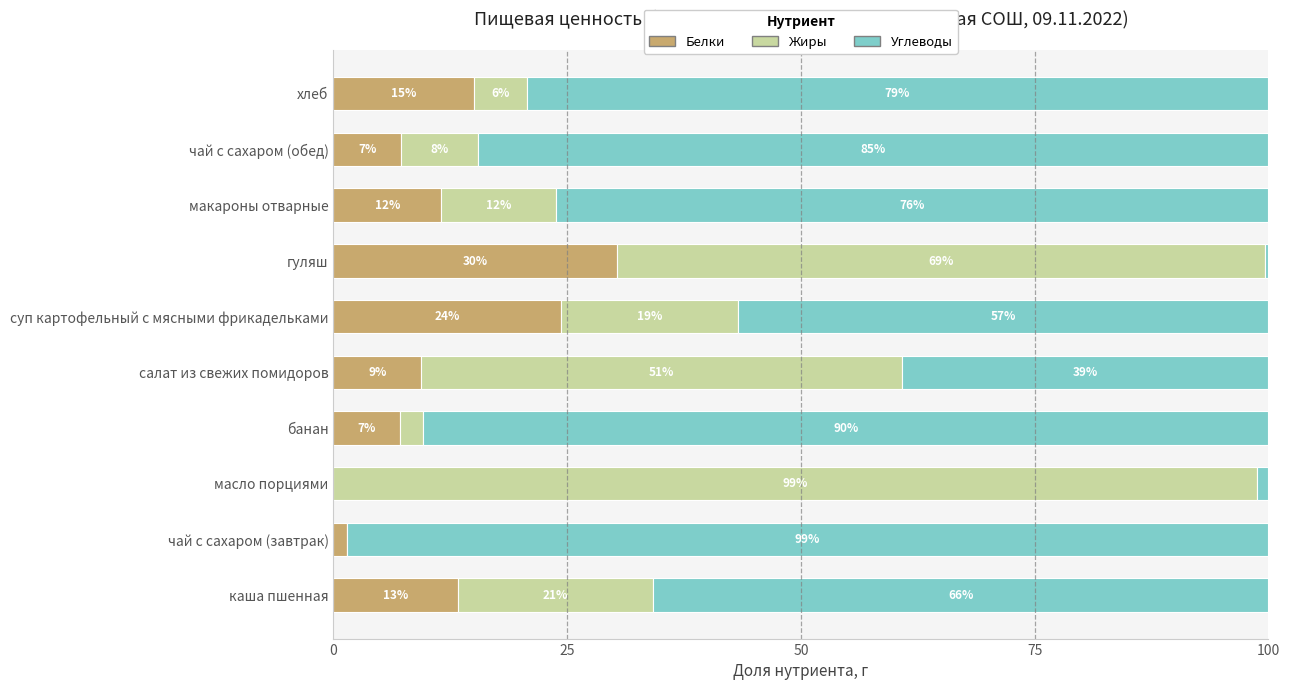

List the series in order of their peak value, highest first.

Жиры, Углеводы, Белки